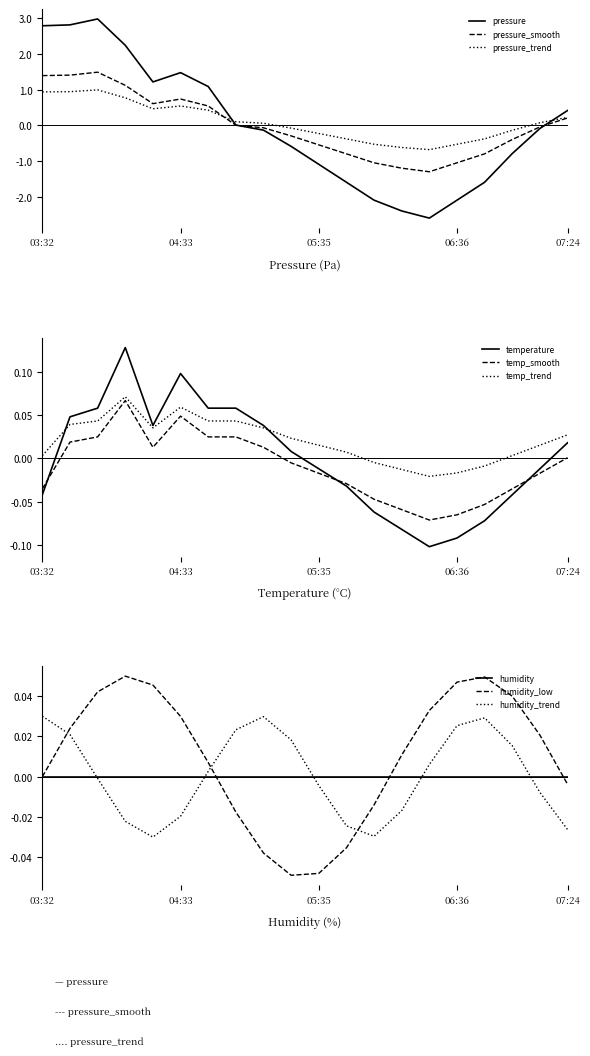

True or false: temperature has a value of -0.0 at 07:12.

True